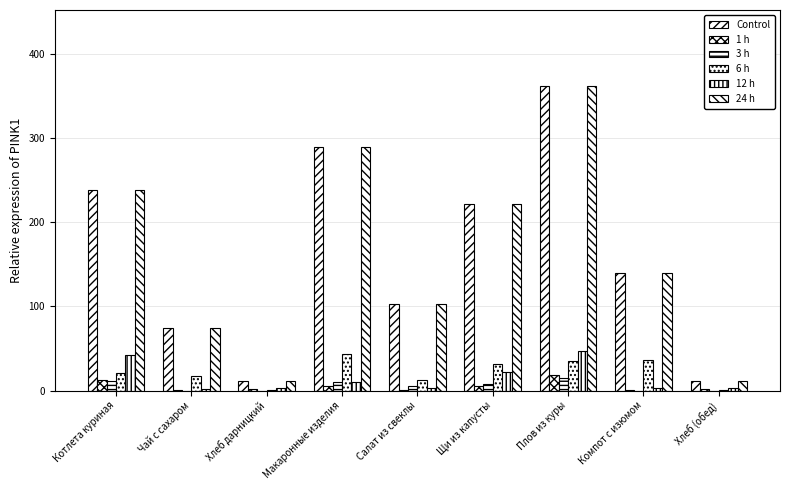

What is the maximum value for 3 h?

15.5